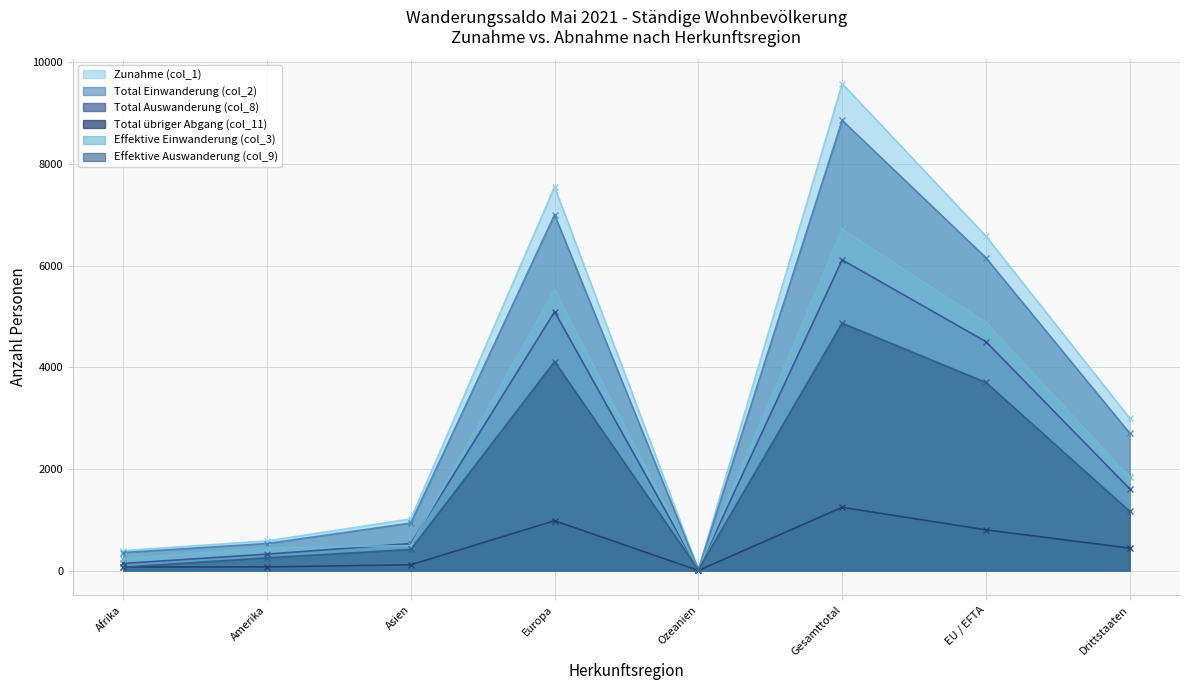

How many data points does each series have?

8